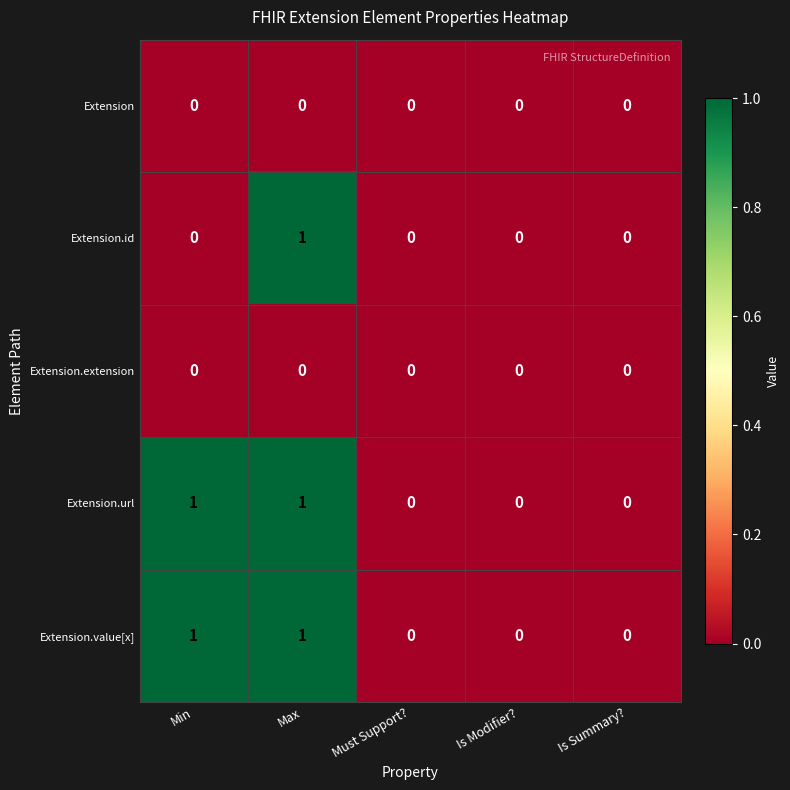

Between Min and Max, which series saw the biggest shift?

Extension.id